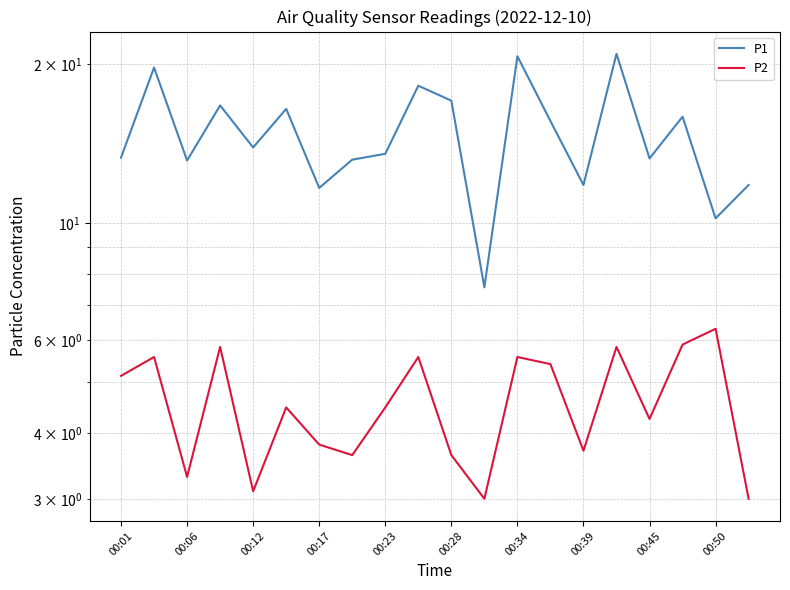

Between 00:17 and 00:45, which series saw the biggest shift?

P1